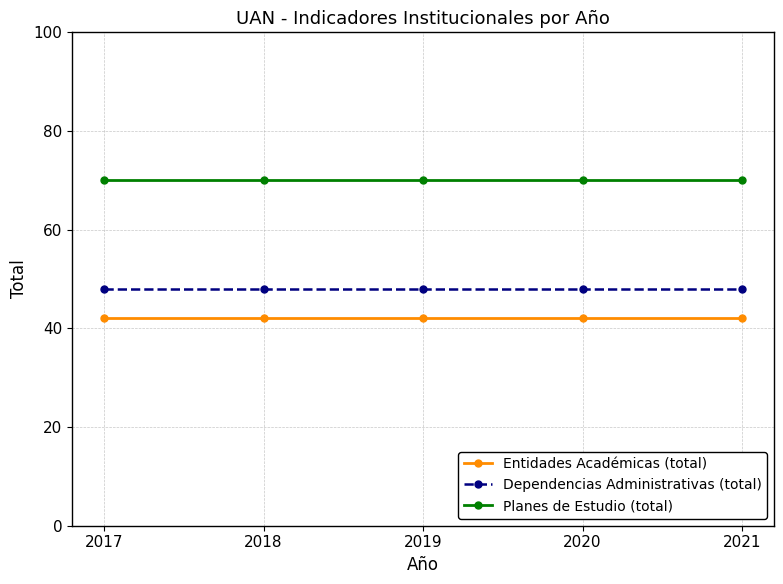

What is the value of the Entidades Académicas (total) point at the 4th from the left?

42